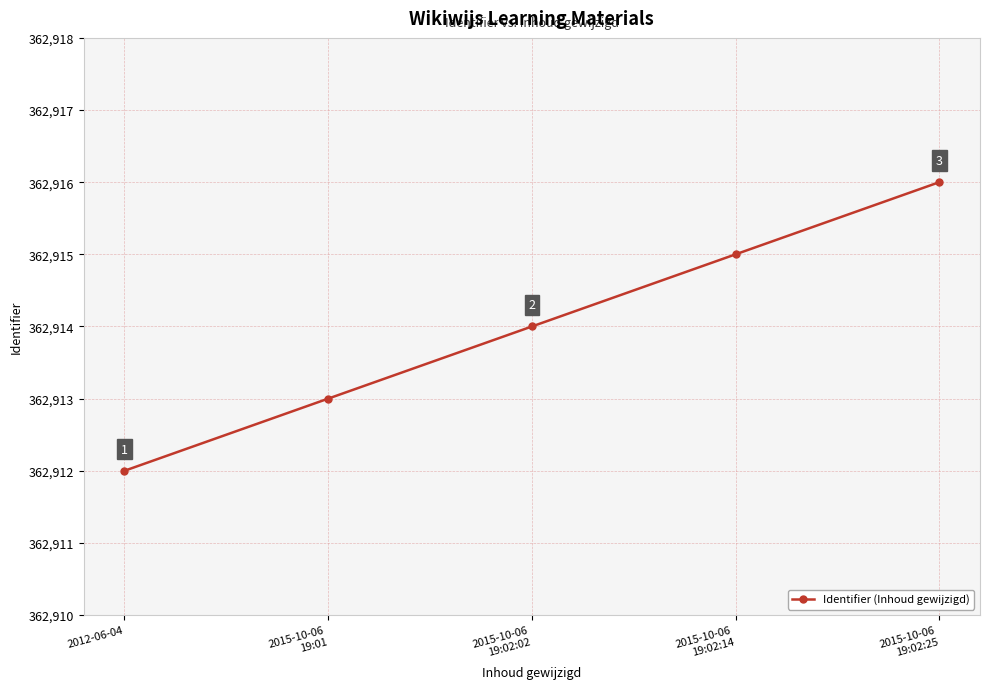

True or false: there are more than 0 points higher than both neighbors.

False